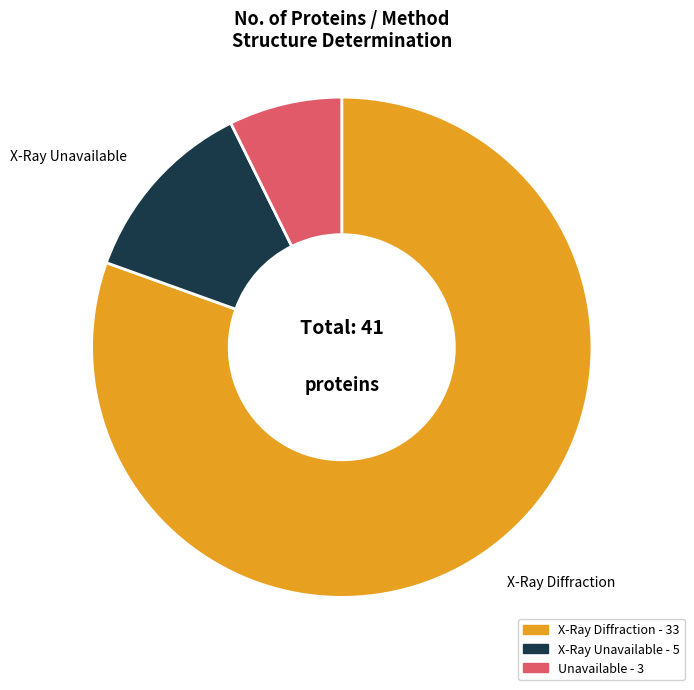

The X-Ray Diffraction slice represents 86% of the pie. True or false?

False